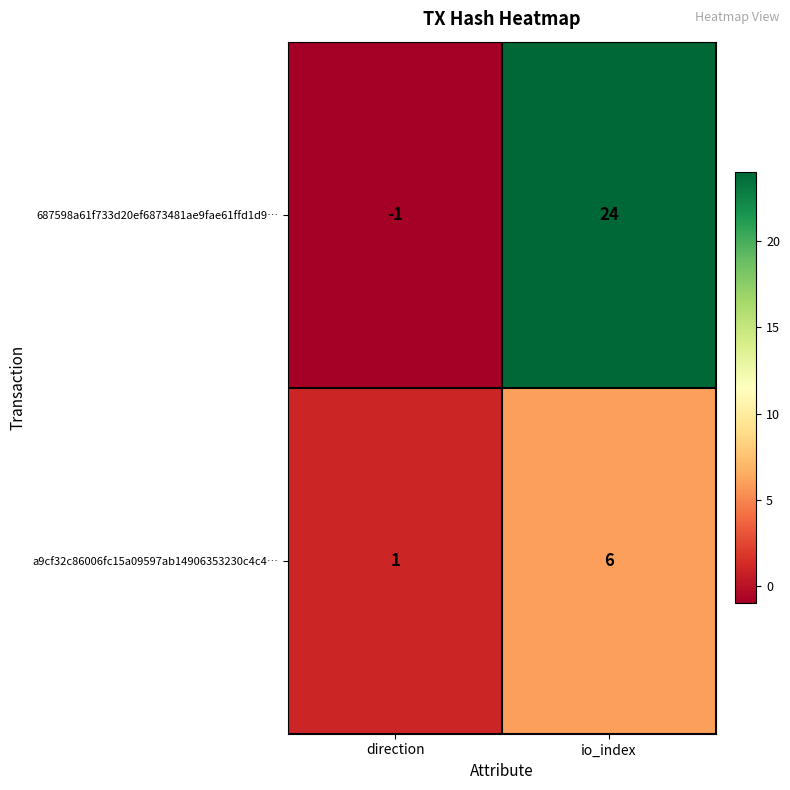

Reading left to right, list all the values displayed in this chart.

687598a61f733d20ef6873481ae9fae61ffd1d9…: -1	24
a9cf32c86006fc15a09597ab14906353230c4c4…: 1	6